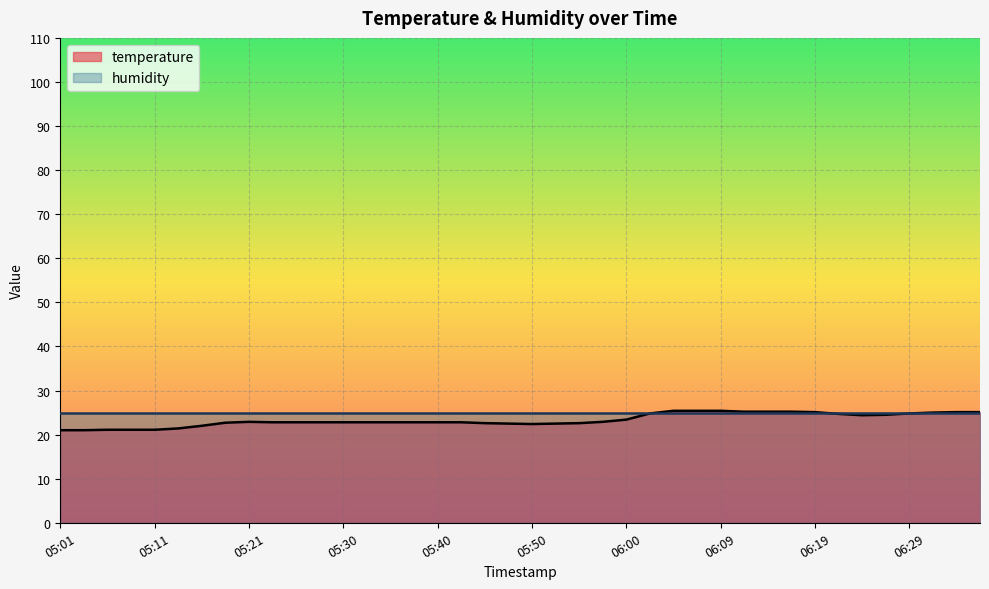

What is the change in value from 06:07 to 06:24?

-1.0